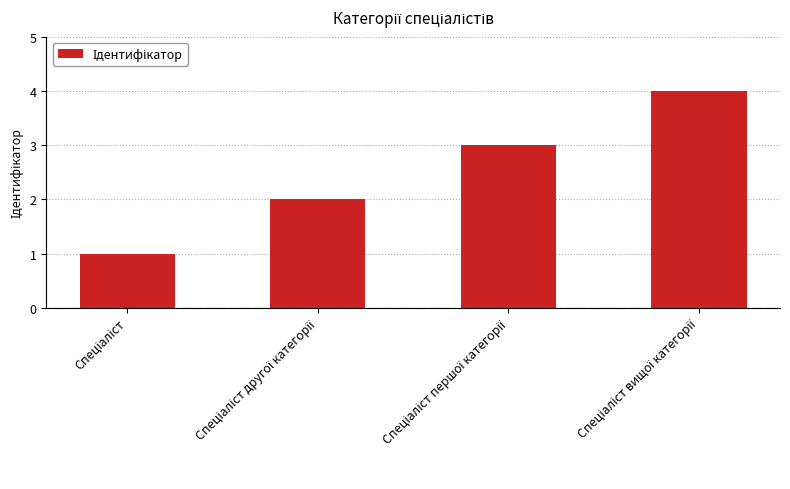

What is the difference between the maximum and minimum values?

3